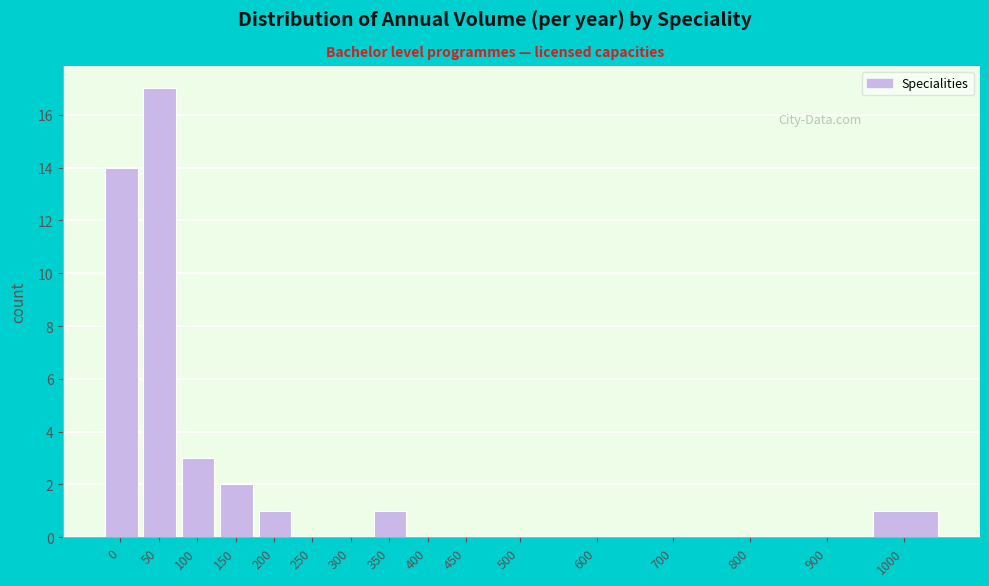

Reading left to right, what are all the values shown in this chart?

0=14	50=17	100=3	150=2	200=1	250=0	300=0	350=1	400=0	450=0	500=0	600=0	700=0	800=0	900=0	1000=1